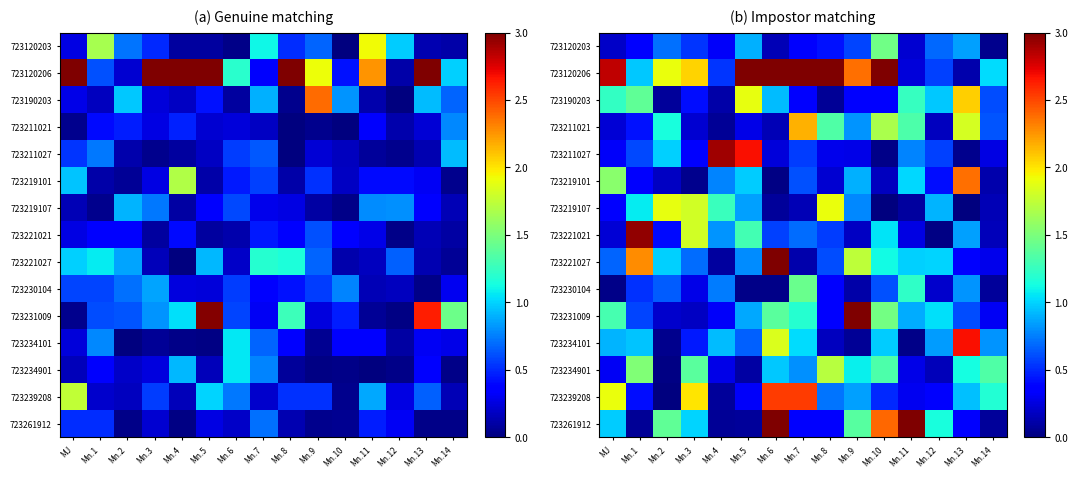

What is the difference between the maximum and second lowest values in the 723231009 series?

2.8